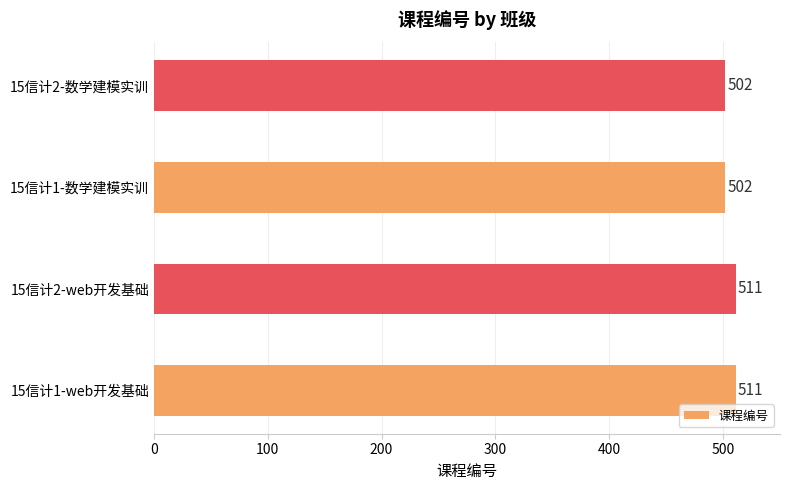

What is the greatest value displayed?

511